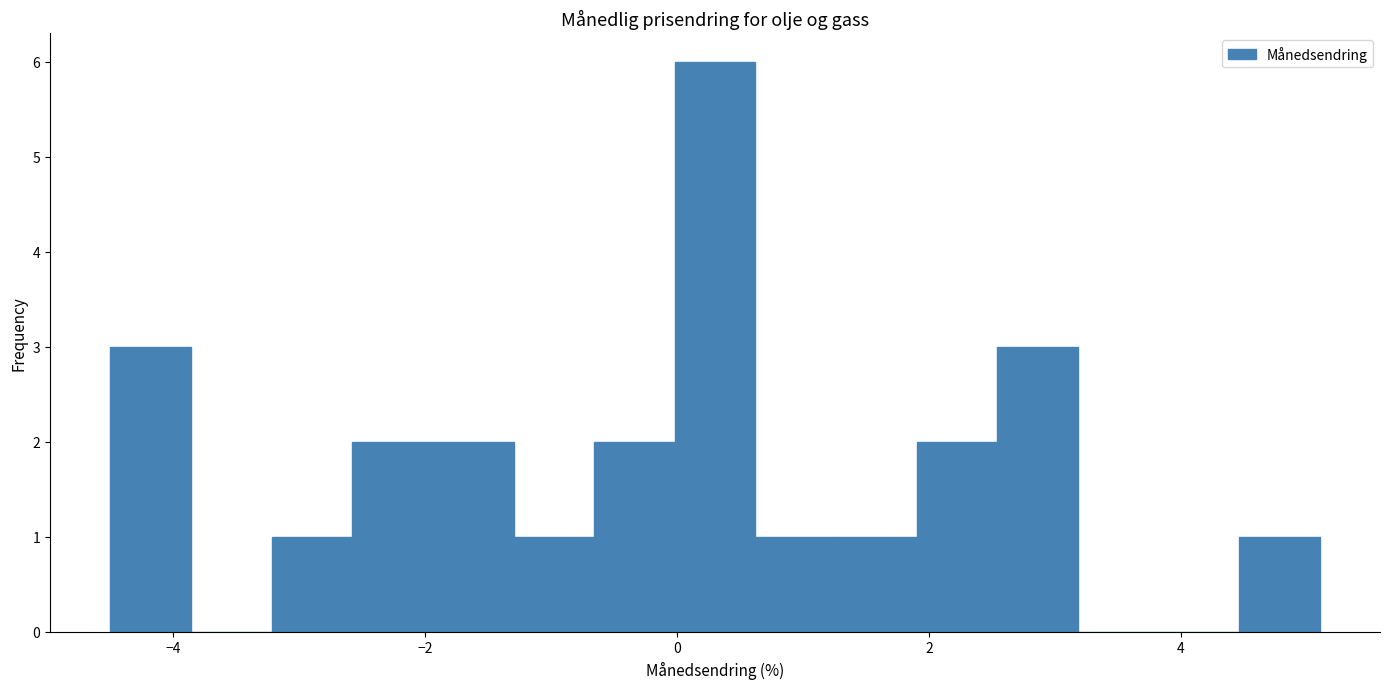

Around what value on the x-axis is the tallest bar? Give the approximate position of its centre, as read against the axis.

0.4